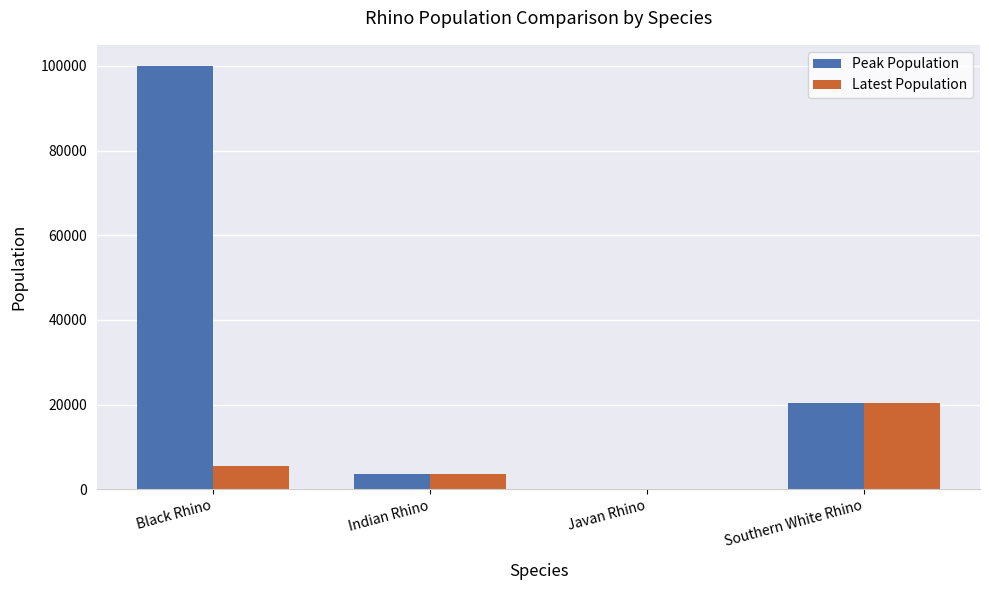

Count the number of categories in the chart.

4